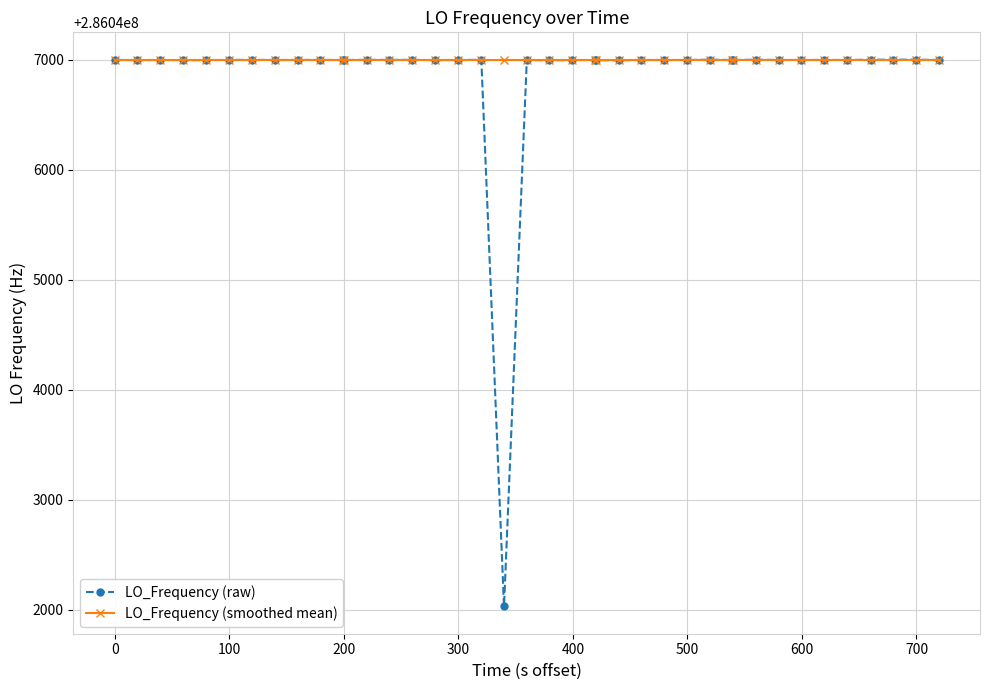

What is the maximum value shown in the chart?

286047001.2